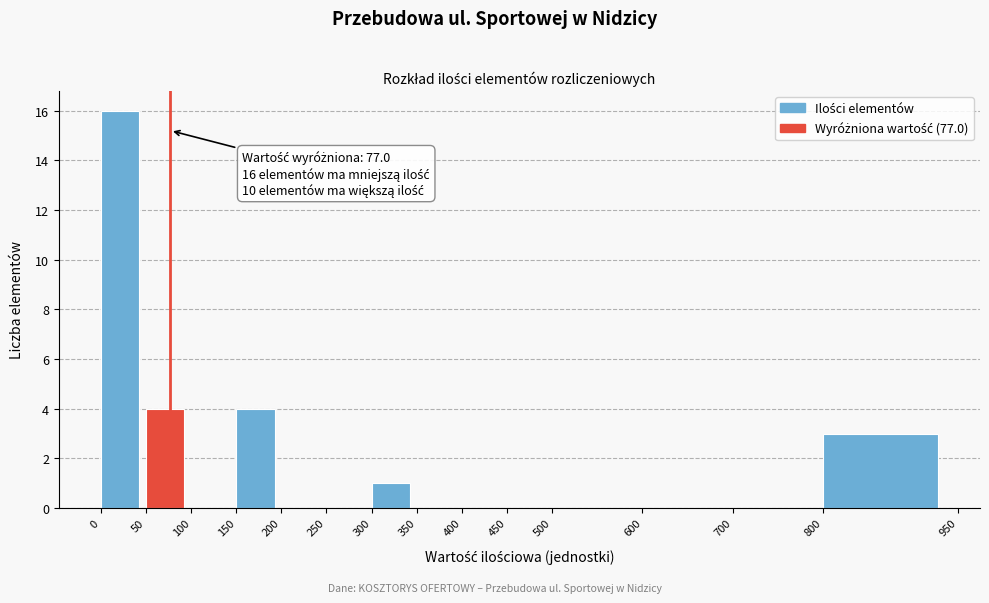

Which range on the x-axis has the tallest bar?

0 to 50